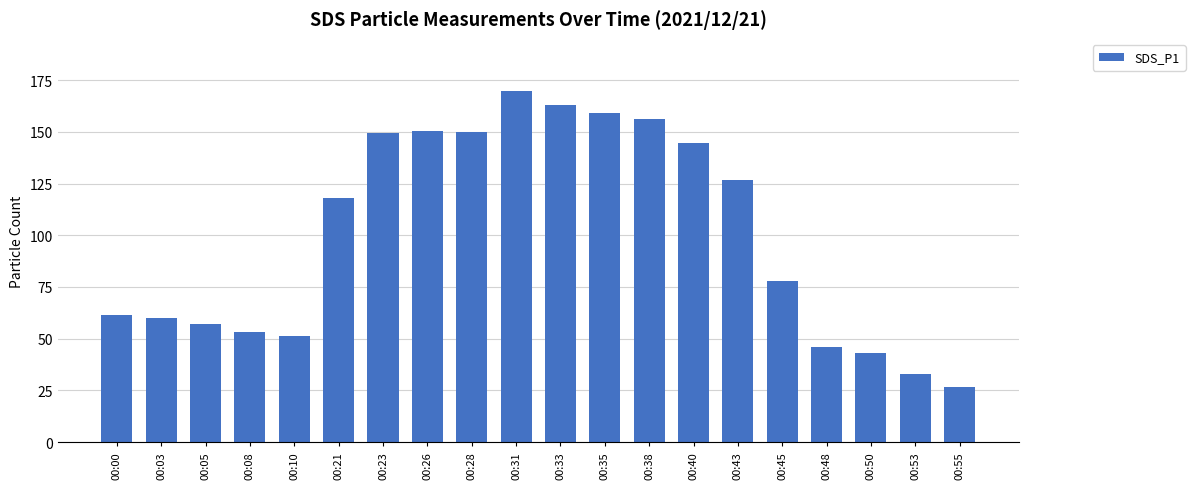

The chart shows a value of 226.5 at 00:35. True or false?

False